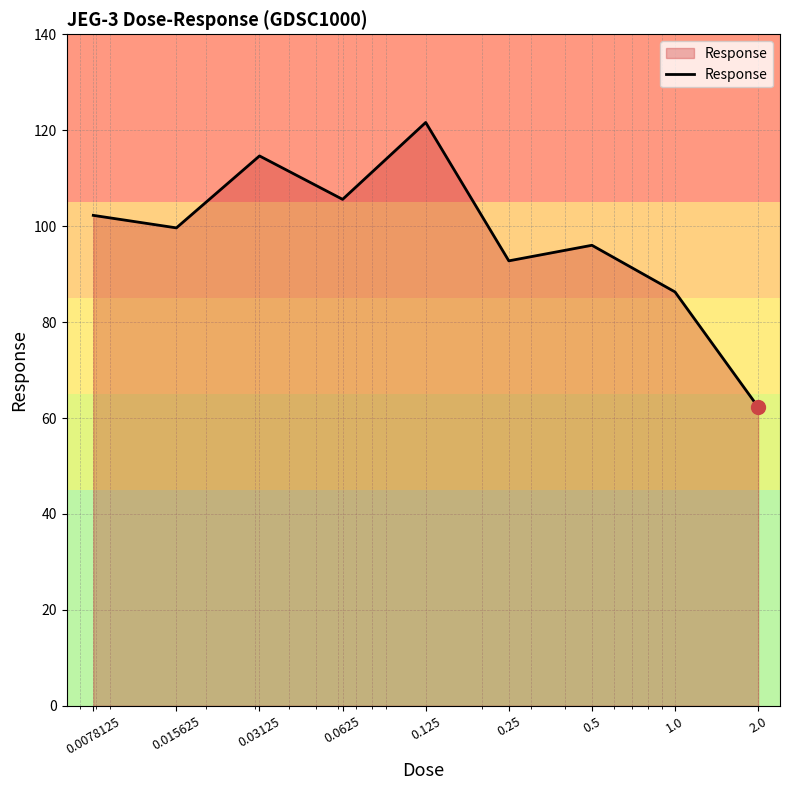

What is the sum of all values?

881.1